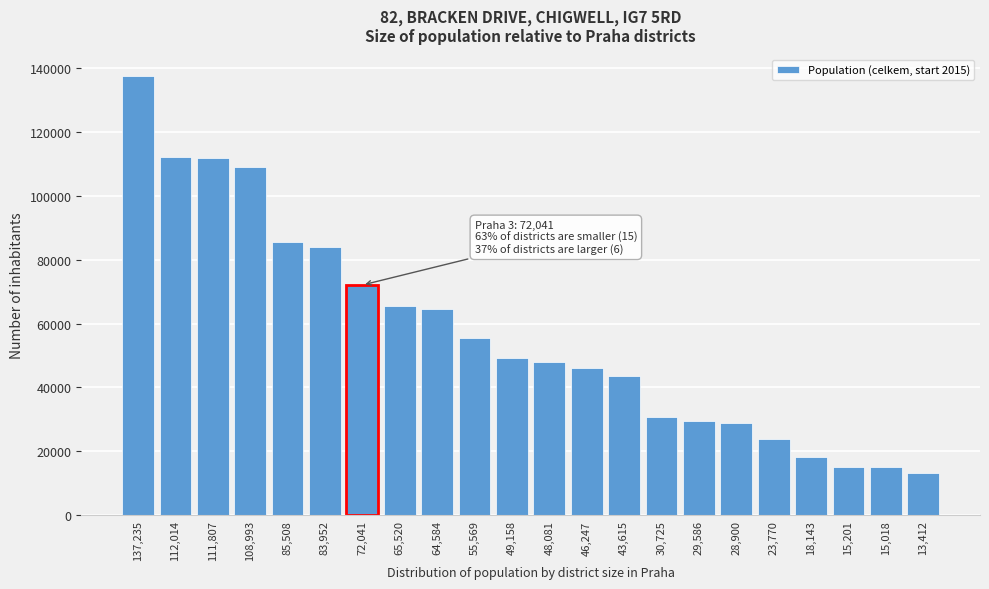

What is the change in value from 48,081 to 29,586?

-18495